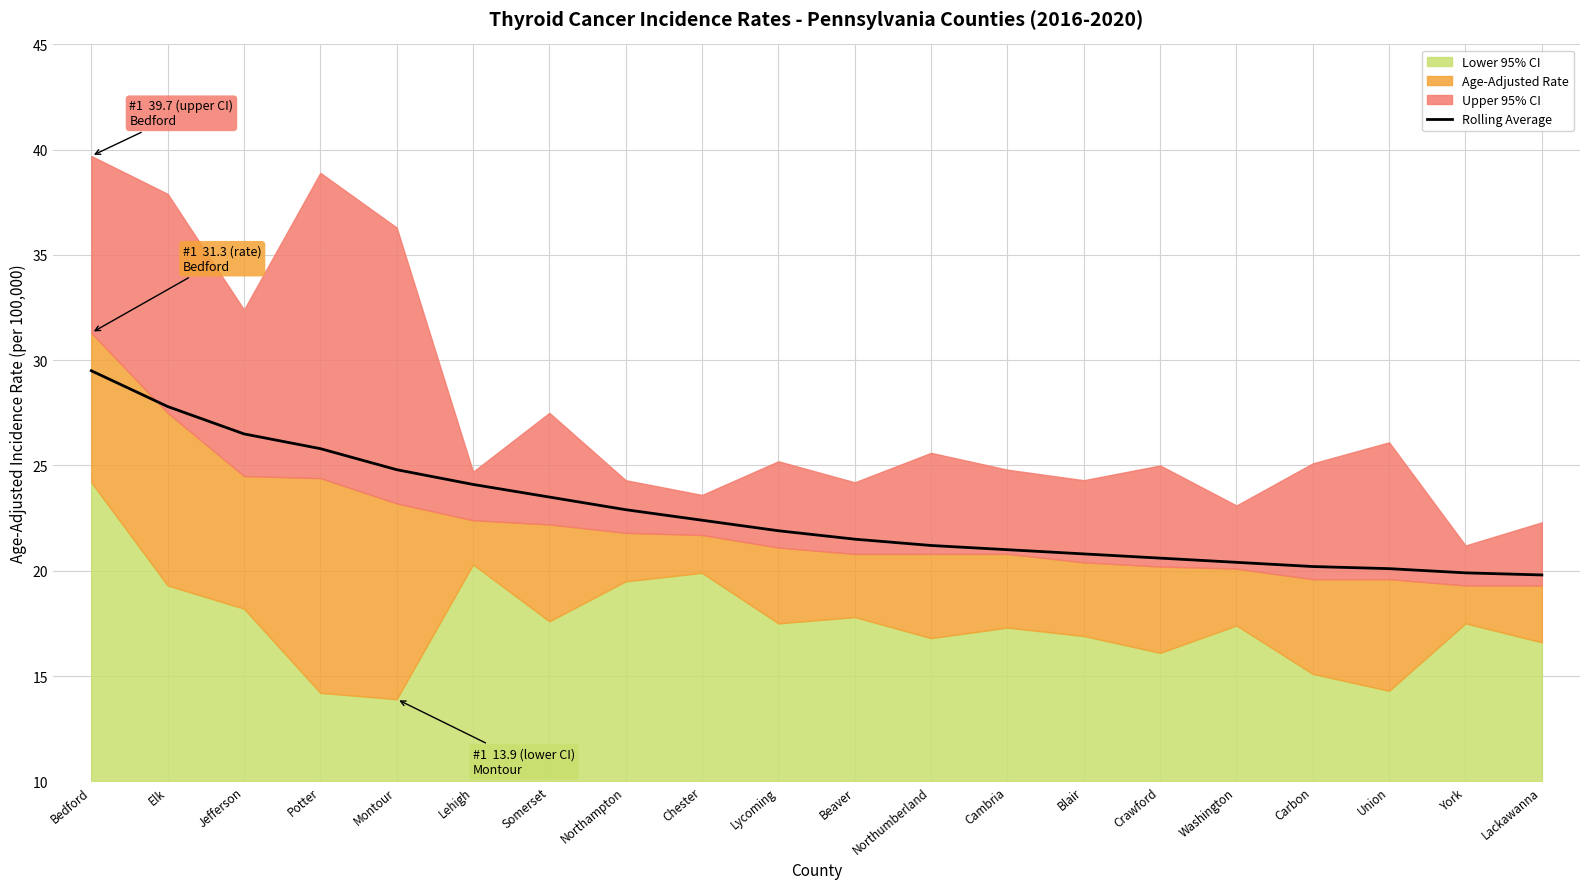

What is the highest value of the Rolling Average series?

29.5